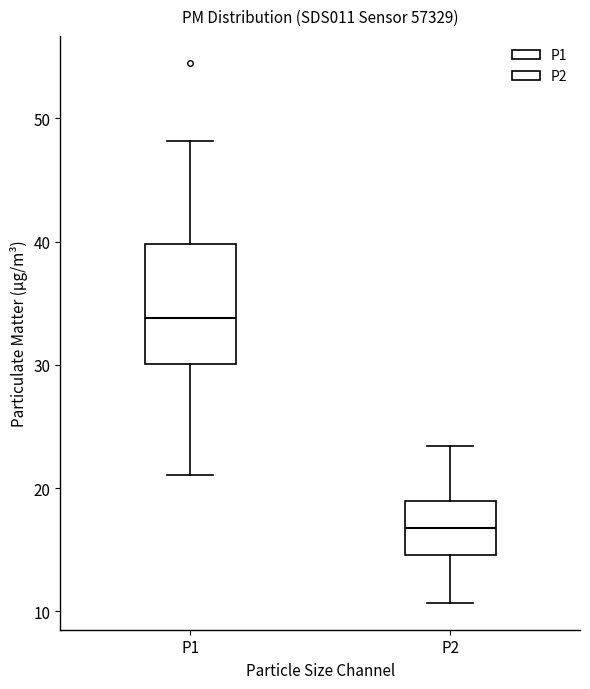

Where is the upper edge of the box for P2 on the y-axis? The values are not printed on the chart, so give them approximately, as read against the axis.

19